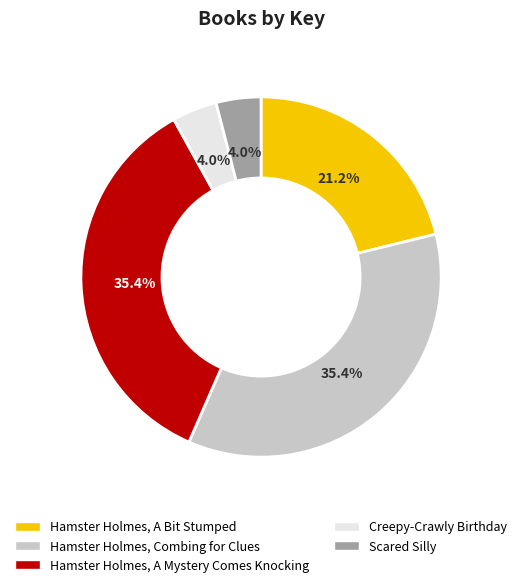

True or false: Hamster Holmes, A Bit Stumped accounts for 34% of the total.

False